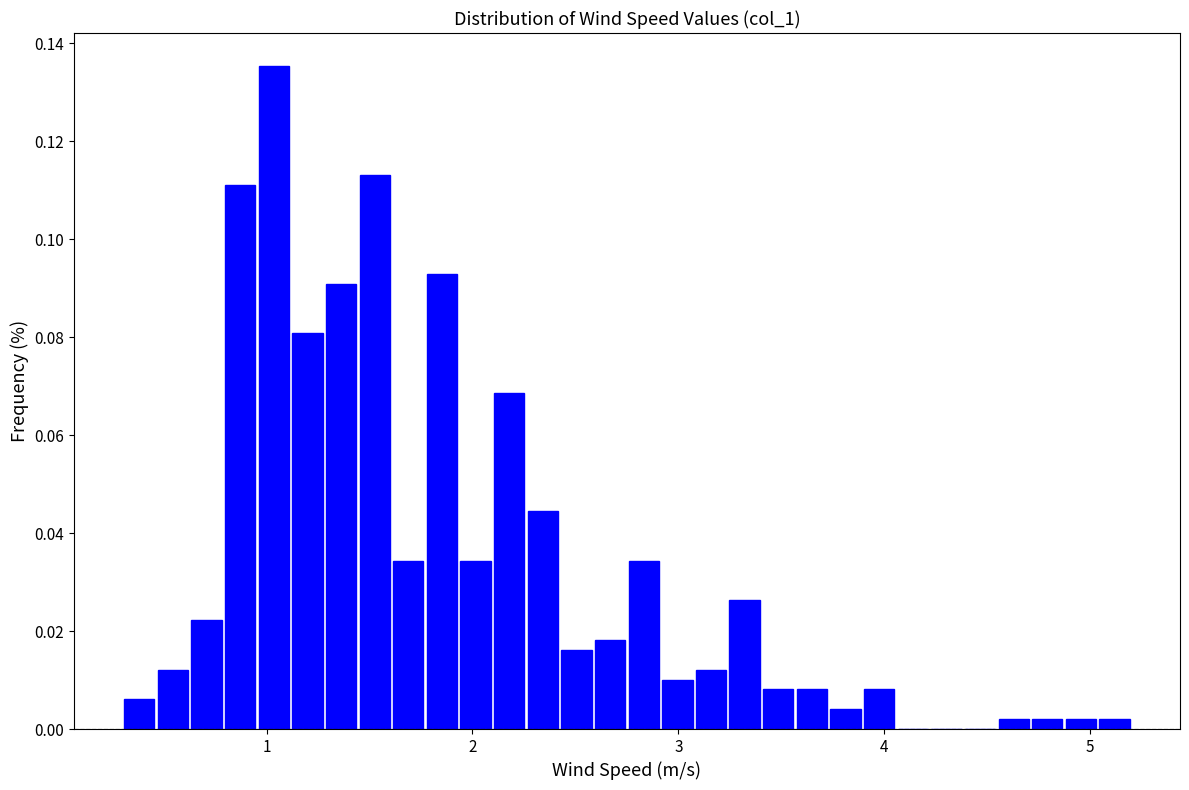

Read against the x-axis, roughly where is the centre of the tallest bar?

1.0